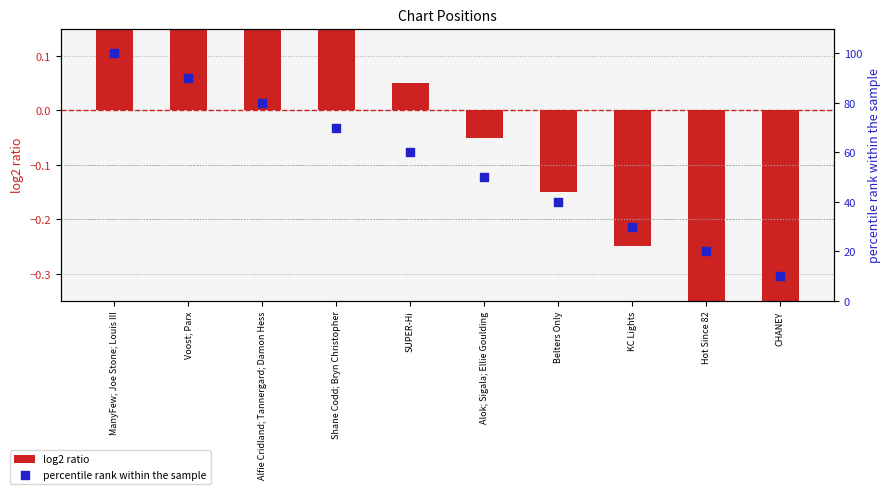

At how many categories does at least one series exceed 17?

9